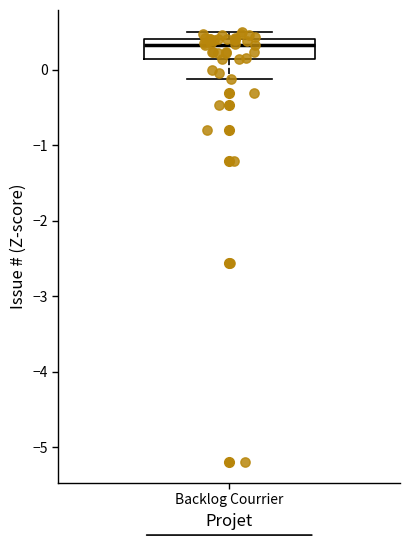

Transcribe this box plot: give where the median line is, the range the box spans, and where the two whiskers end, as read against the y-axis. The values are not printed on the chart, so give them approximately, as read against the axis.

median 0.3, box 0.1 to 0.4, whiskers -0.1 to 0.5